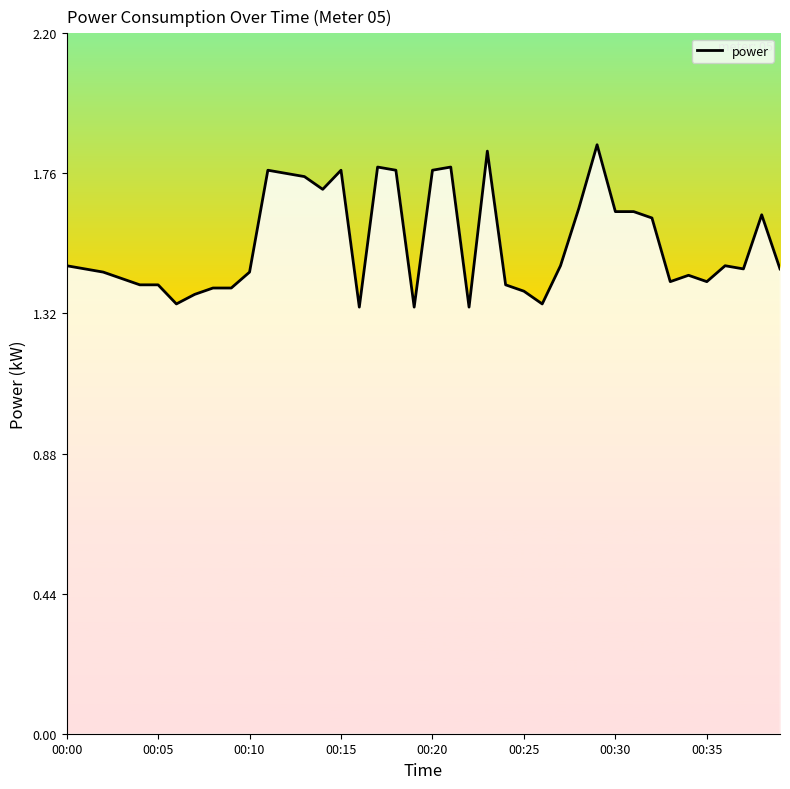

Is it true that the value at 00:05 is 0.8?

False